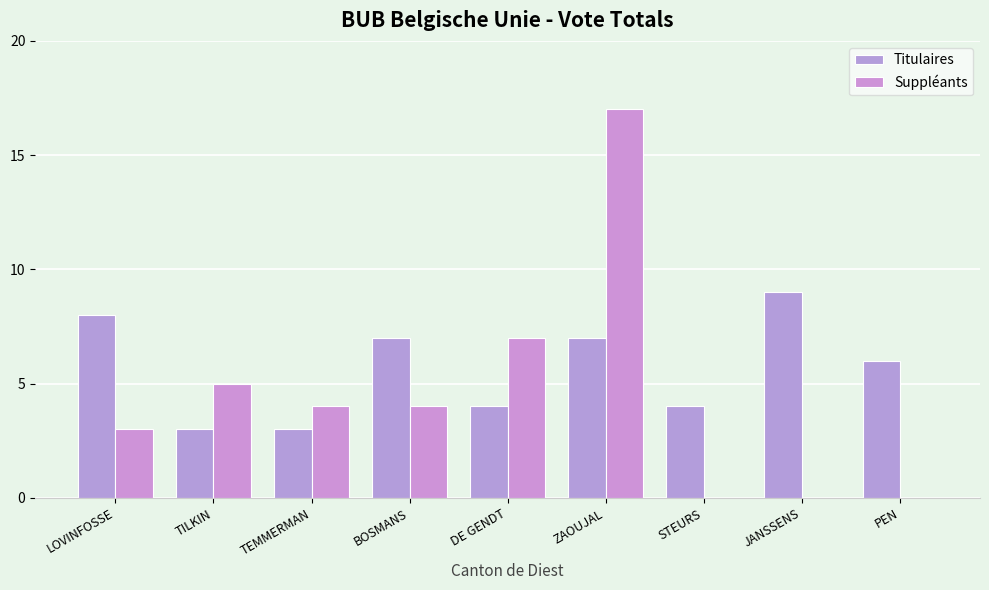

The value of Titulaires at LOVINFOSSE is 8. True or false?

True